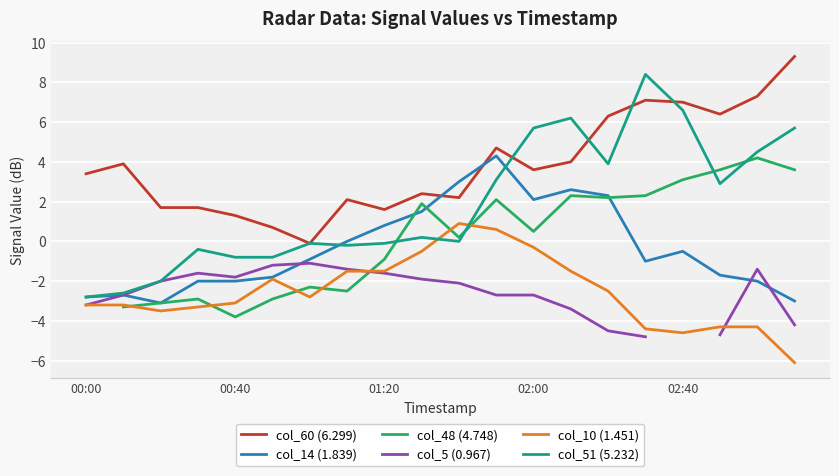

After their last crossing, which series has the higher values: col_5 (0.967) or col_14 (1.839)?

col_14 (1.839)